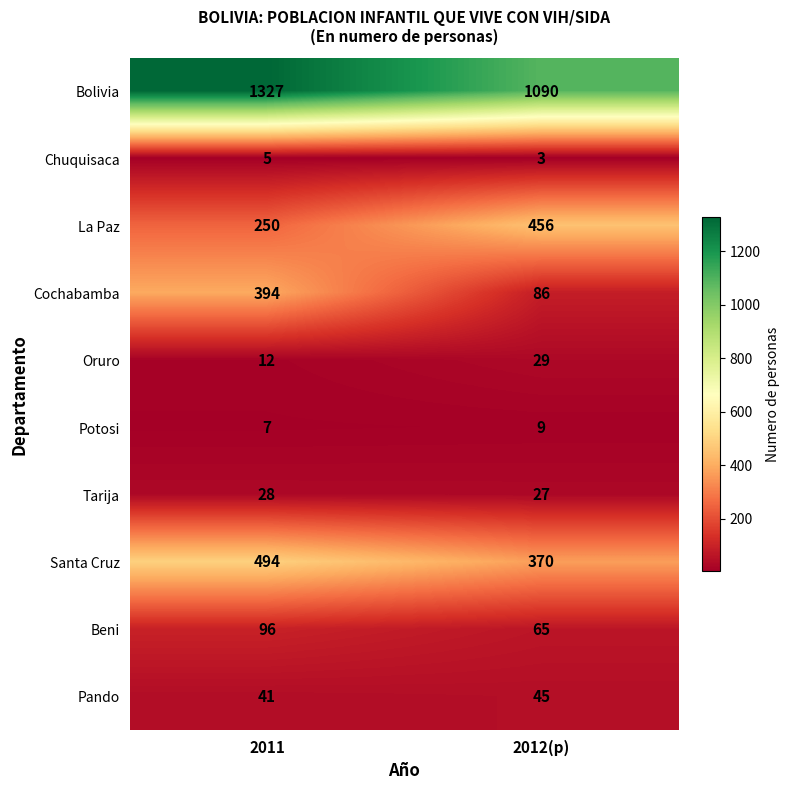

What is the difference between the maximum and minimum values in the Bolivia series?

237